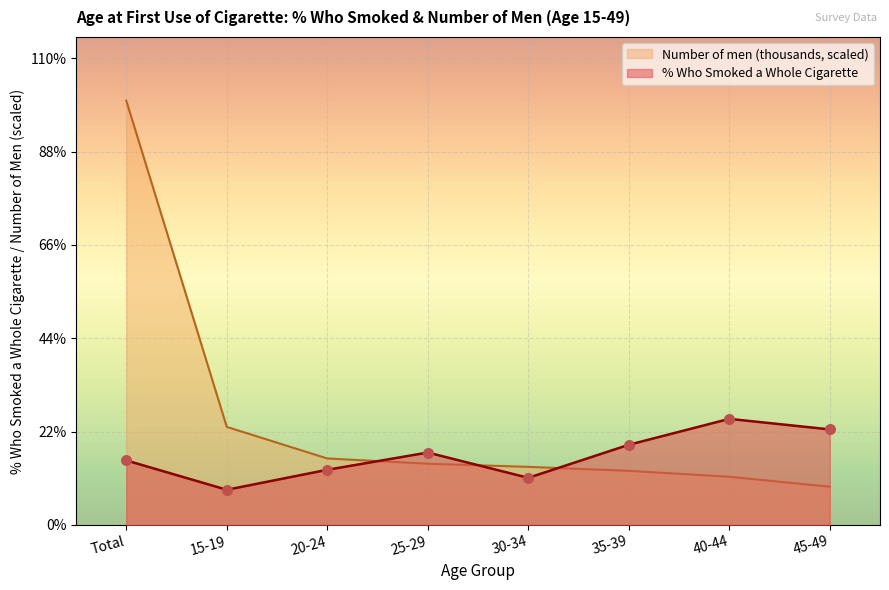

Which series contains the highest Y value?

Number of men (thousands)